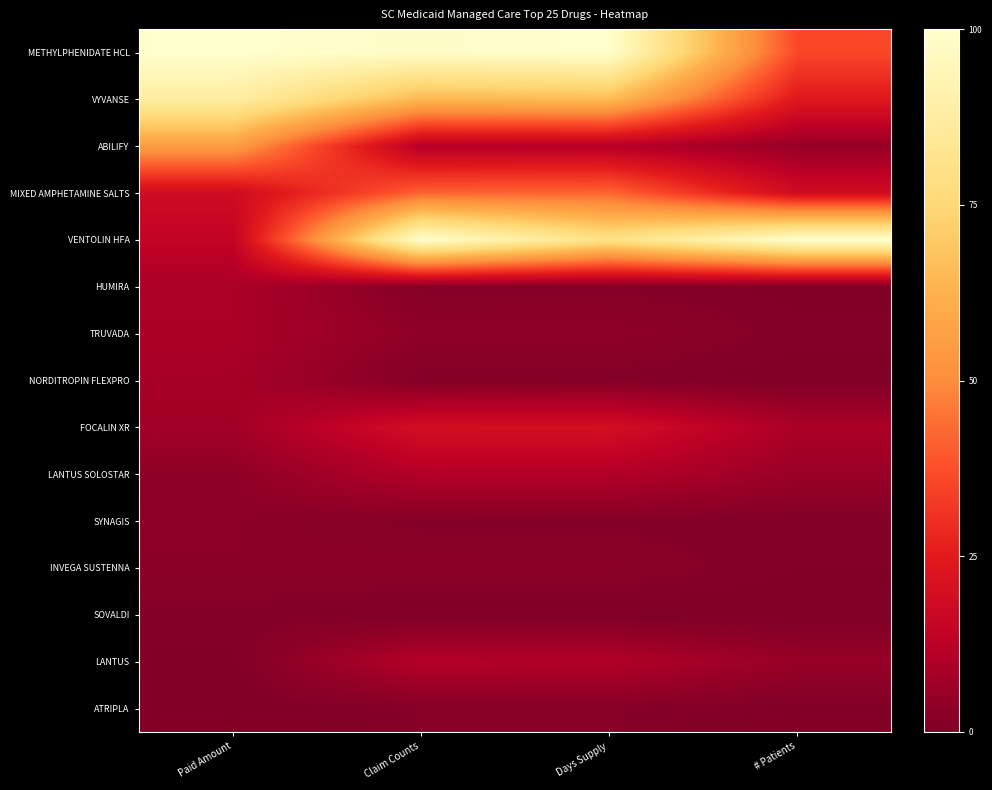

Reading left to right, extract all data points from this chart.

METHYLPHENIDATE HCL: Paid Amount=1.0	Claim Counts=1.0	Days Supply=1.0	# Patients=0.4
VYVANSE: Paid Amount=0.9	Claim Counts=0.6	Days Supply=0.7	# Patients=0.2
ABILIFY: Paid Amount=0.6	Claim Counts=0.1	Days Supply=0.1	# Patients=0.0
MIXED AMPHETAMINE SALTS: Paid Amount=0.2	Claim Counts=0.4	Days Supply=0.4	# Patients=0.2
VENTOLIN HFA: Paid Amount=0.1	Claim Counts=1.0	Days Supply=0.8	# Patients=1.0
HUMIRA: Paid Amount=0.1	Claim Counts=0.0	Days Supply=0.0	# Patients=0.0
TRUVADA: Paid Amount=0.1	Claim Counts=0.0	Days Supply=0.0	# Patients=0.0
NORDITROPIN FLEXPRO: Paid Amount=0.1	Claim Counts=0.0	Days Supply=0.0	# Patients=0.0
FOCALIN XR: Paid Amount=0.1	Claim Counts=0.2	Days Supply=0.2	# Patients=0.1
LANTUS SOLOSTAR: Paid Amount=0.0	Claim Counts=0.1	Days Supply=0.1	# Patients=0.1
SYNAGIS: Paid Amount=0.0	Claim Counts=0.0	Days Supply=0.0	# Patients=0.0
INVEGA SUSTENNA: Paid Amount=0.0	Claim Counts=0.0	Days Supply=0.0	# Patients=0.0
SOVALDI: Paid Amount=0.0	Claim Counts=0.0	Days Supply=0.0	# Patients=0.0
LANTUS: Paid Amount=0.0	Claim Counts=0.1	Days Supply=0.1	# Patients=0.1
ATRIPLA: Paid Amount=0.0	Claim Counts=0.0	Days Supply=0.0	# Patients=0.0